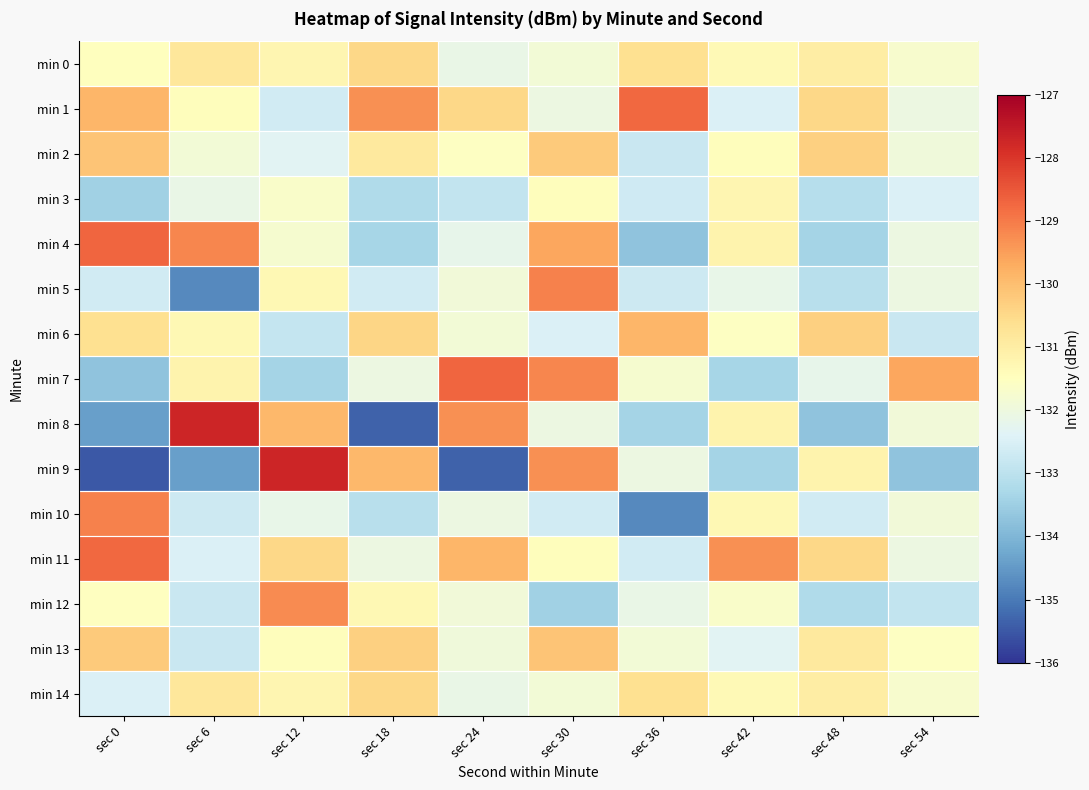

What is the maximum value shown in the chart?

-127.7